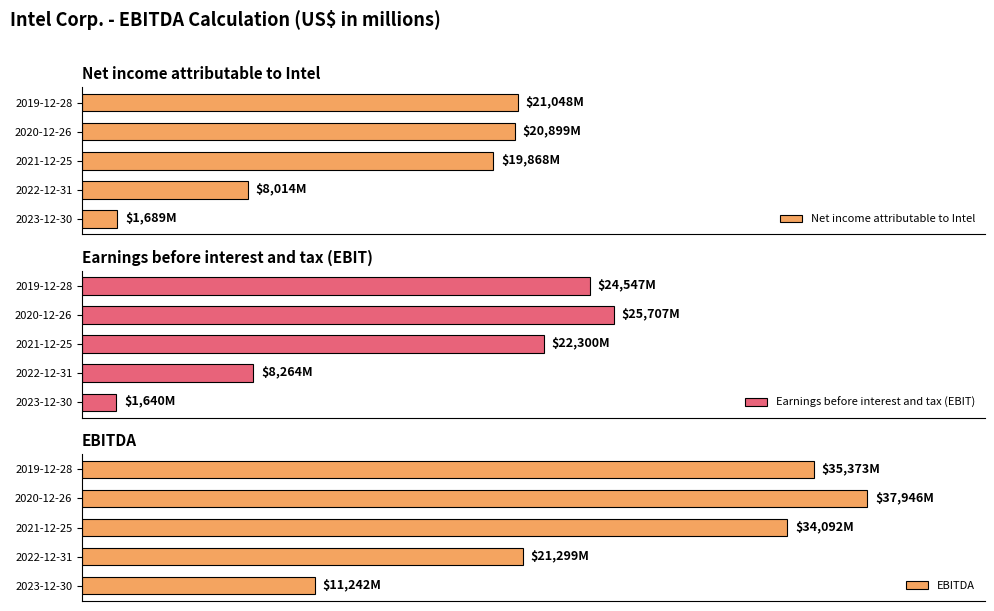

What is the sum of the EBITDA values at 2022-12-31 and 2020-12-26?

59245